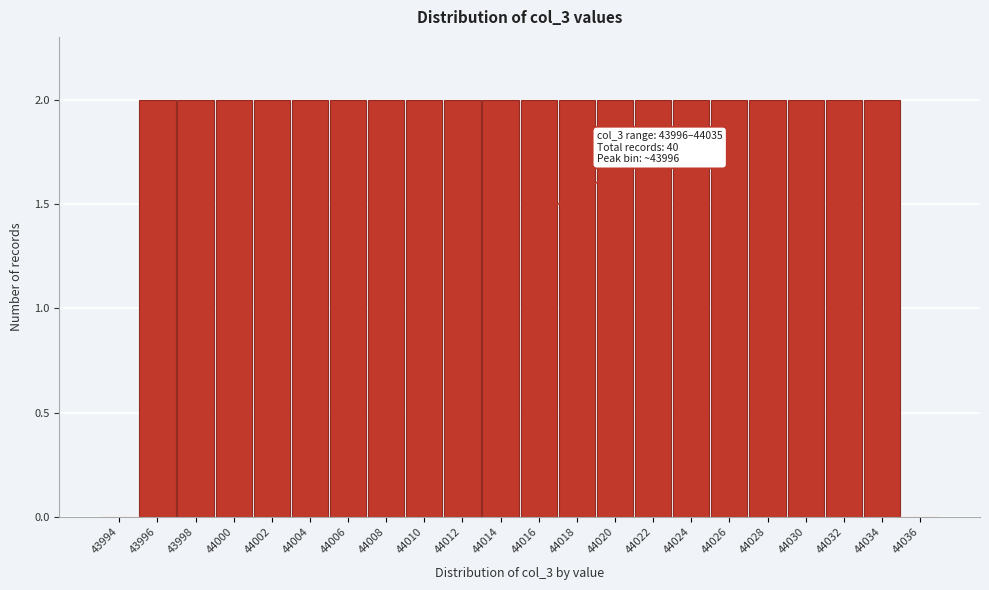

Reading right to left, transcribe all the data shown in this chart.

44036=0	44034=2	44032=2	44030=2	44028=2	44026=2	44024=2	44022=2	44020=2	44018=2	44016=2	44014=2	44012=2	44010=2	44008=2	44006=2	44004=2	44002=2	44000=2	43998=2	43996=2	43994=0